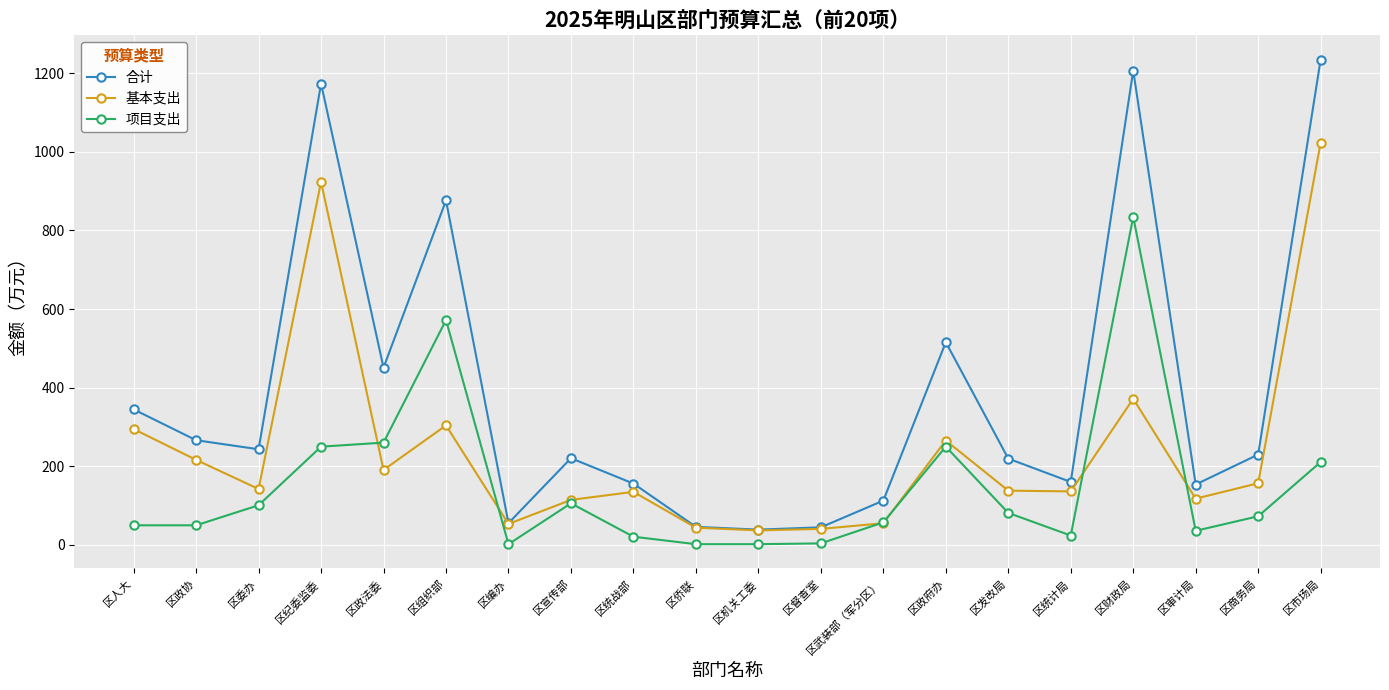

At 区政府办, list the series in order from largest to smallest.

合计, 基本支出, 项目支出